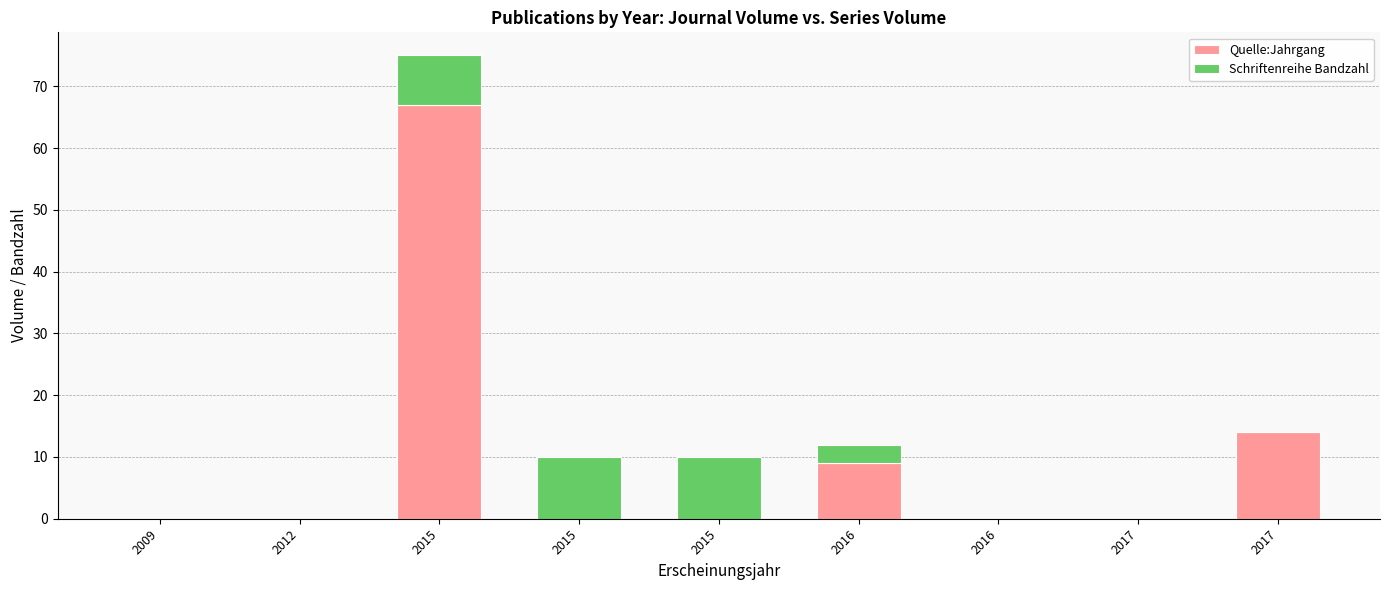

Rank the series at 2009 from lowest to highest value.

Quelle:Jahrgang, Schriftenreihe Bandzahl